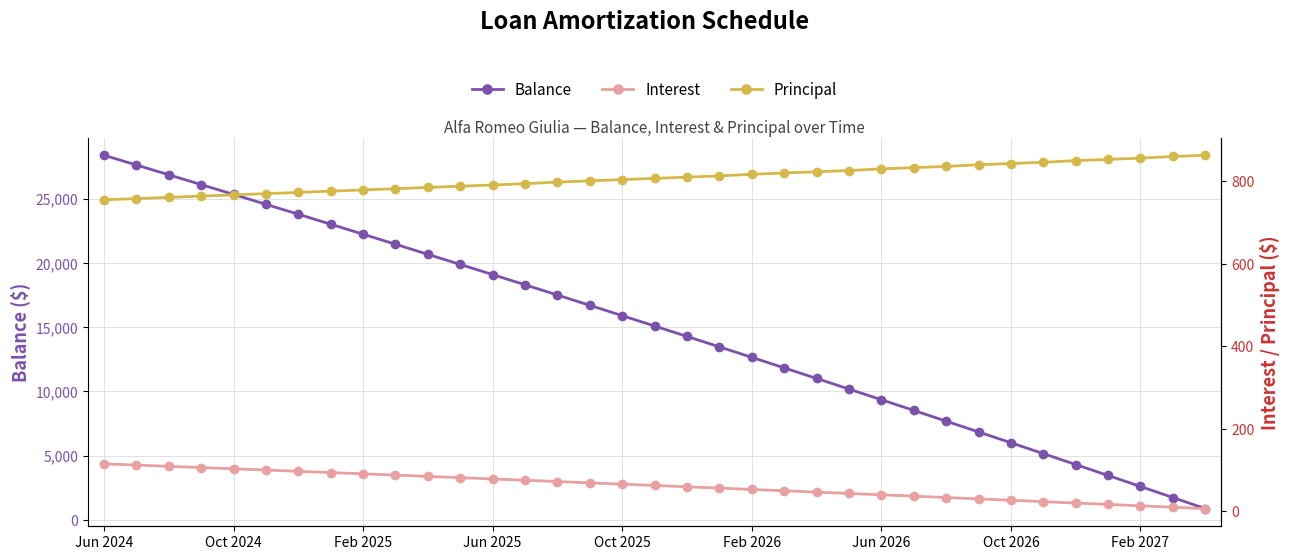

What is the highest value of the Balance series?

28382